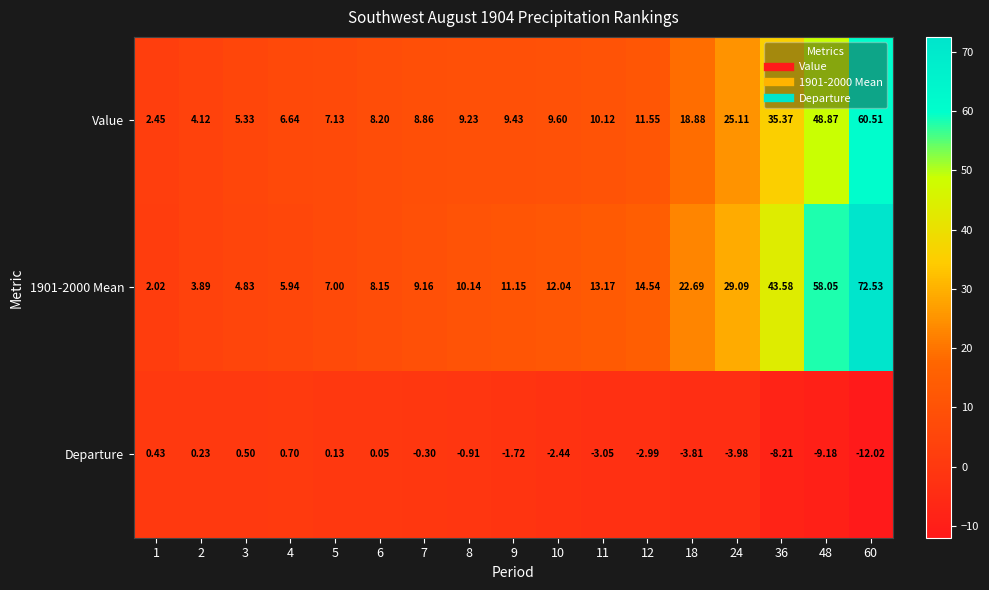

Is the value of Value at 10 greater than the value of 1901-2000 Mean at 48?

No